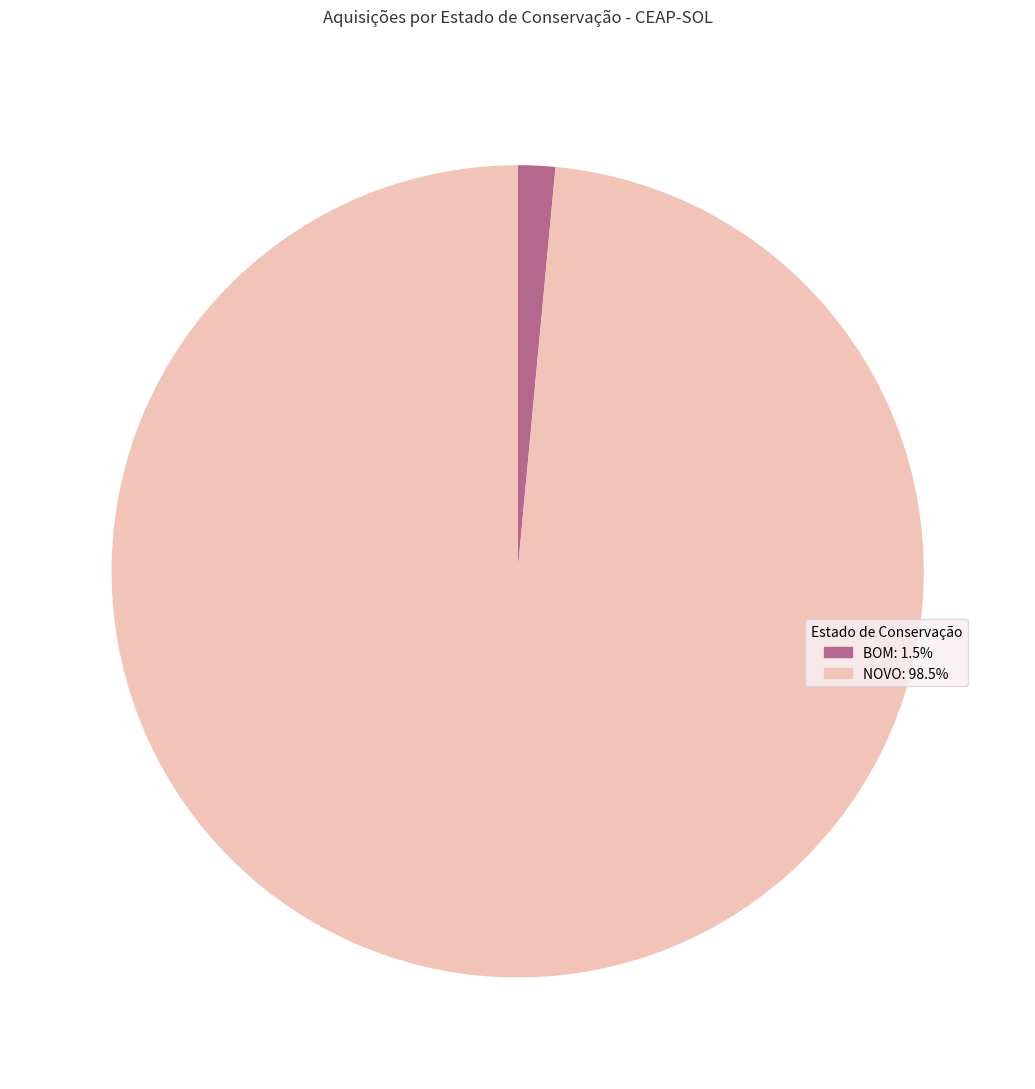

Count the number of slices in the pie.

2